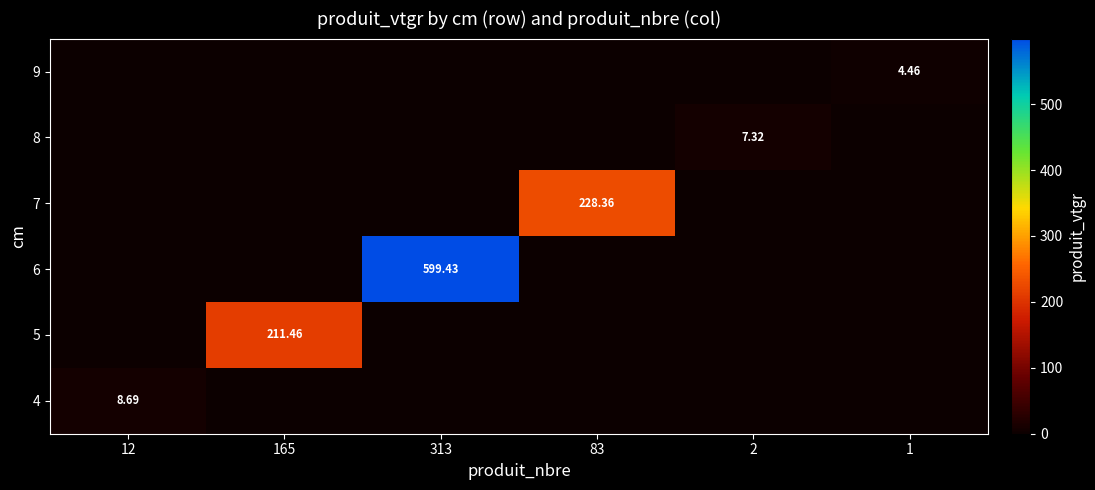

At which category does the chart reach its peak across all series?

313